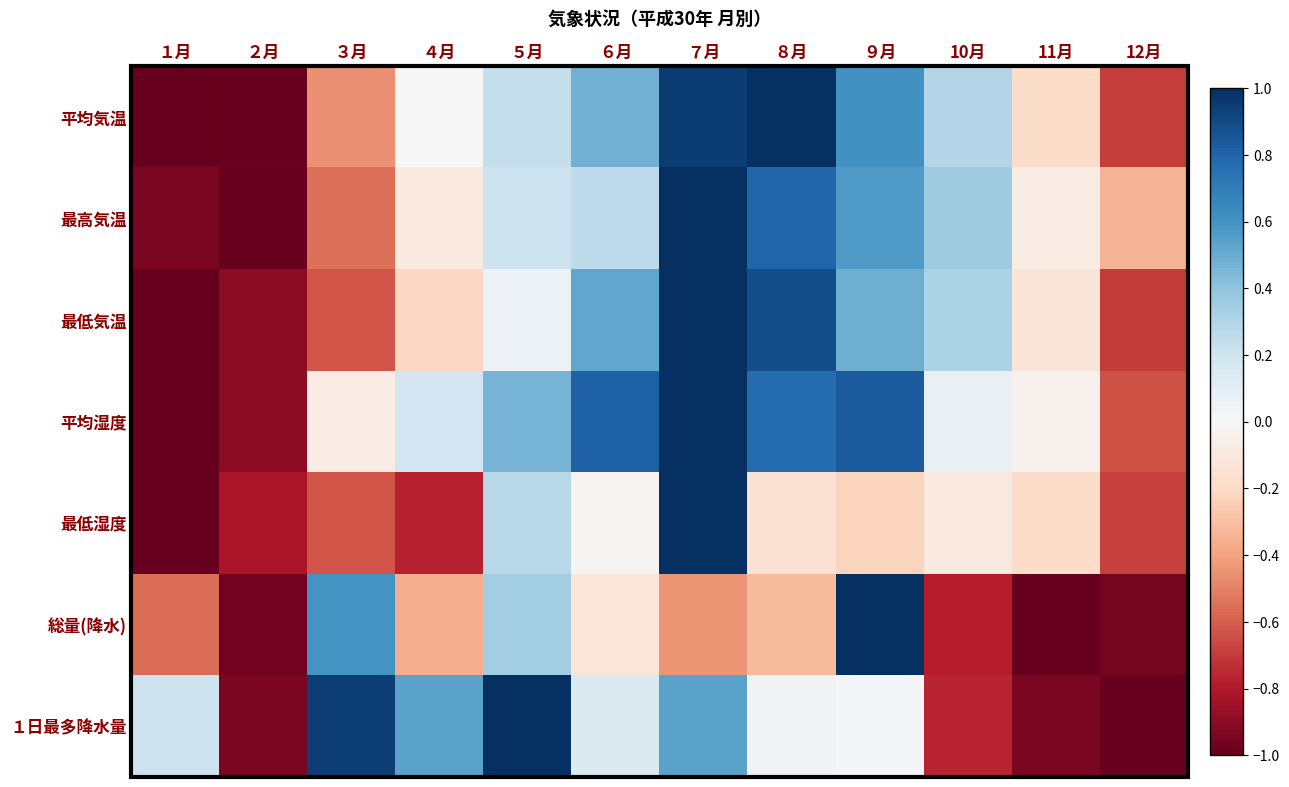

Between ６月 and ２月, which is larger?

６月